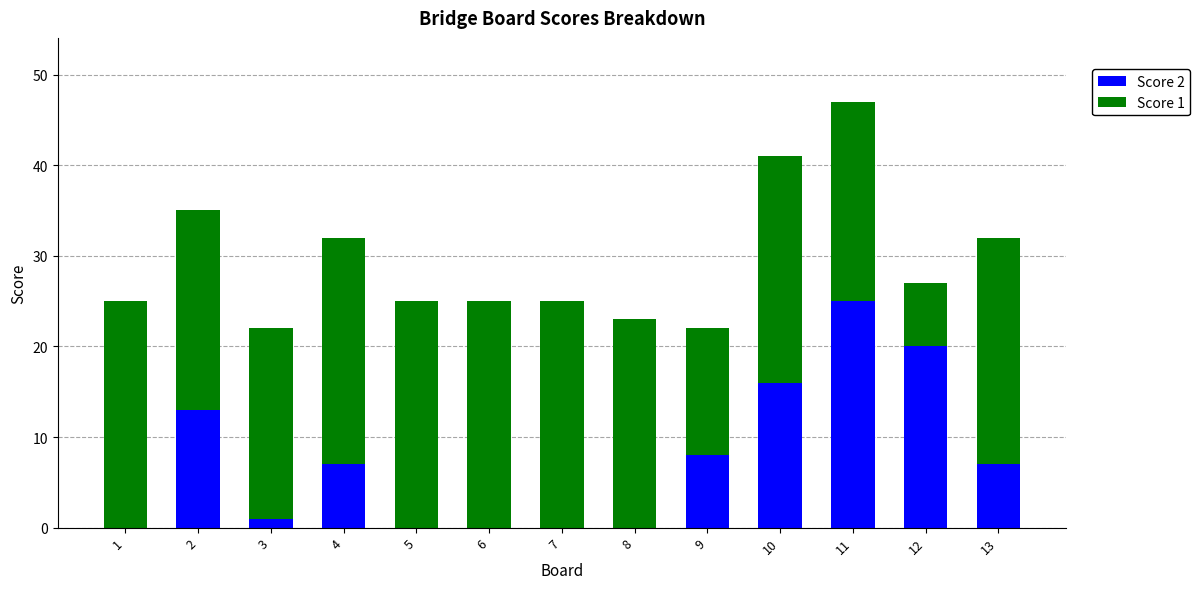

Is it true that Score 2 equals 20 at 12?

True